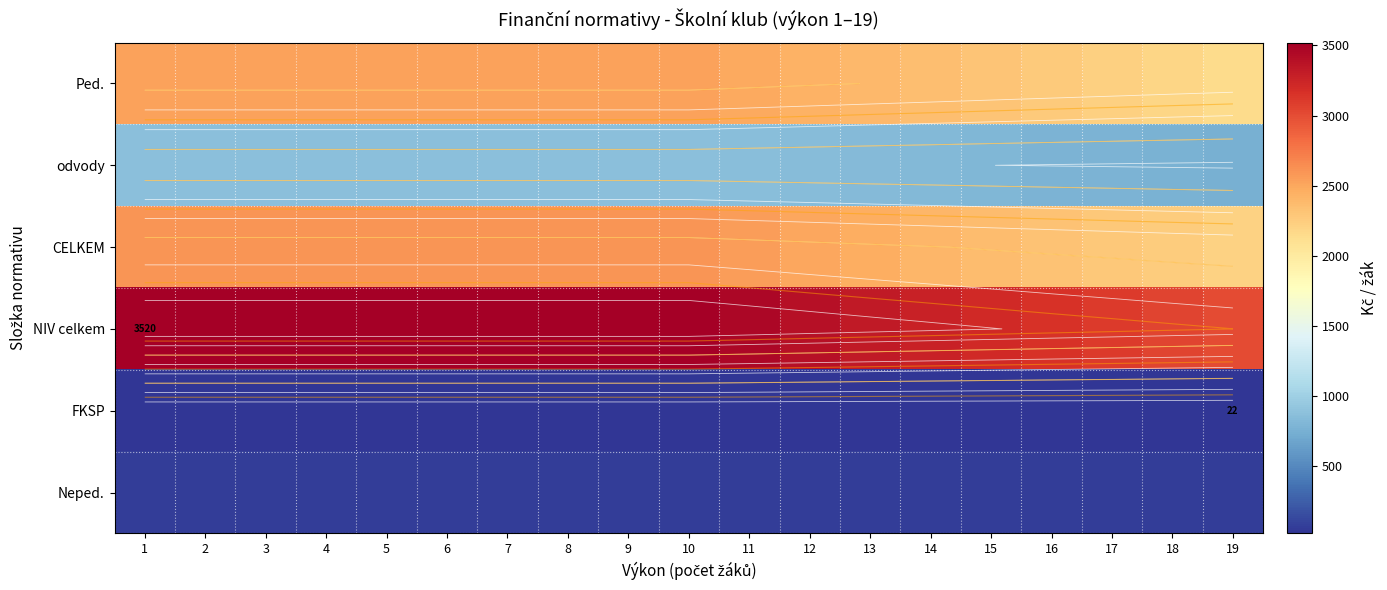

At how many categories does at least one series exceed 1657?

19